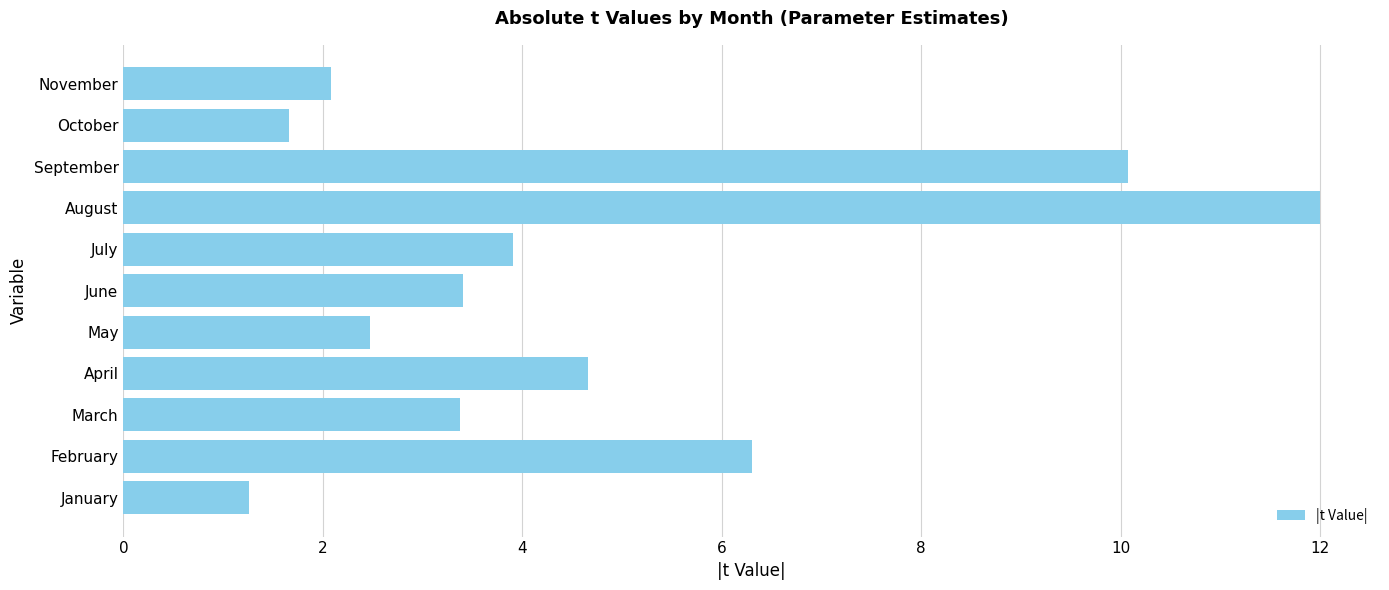

At which category does the chart reach its peak across all series?

August